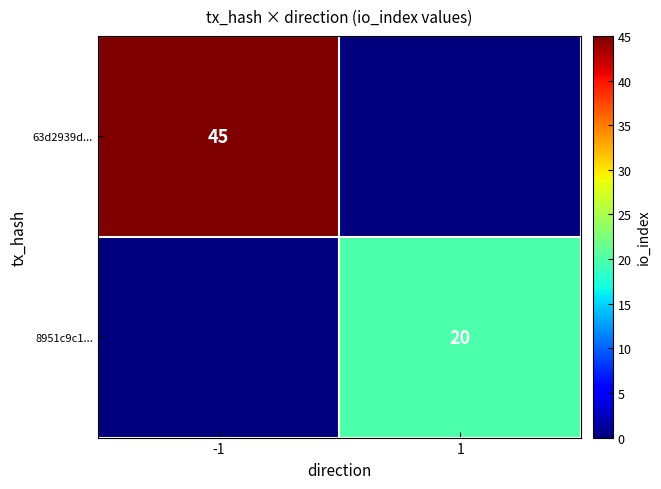

How many data points does each series have?

2